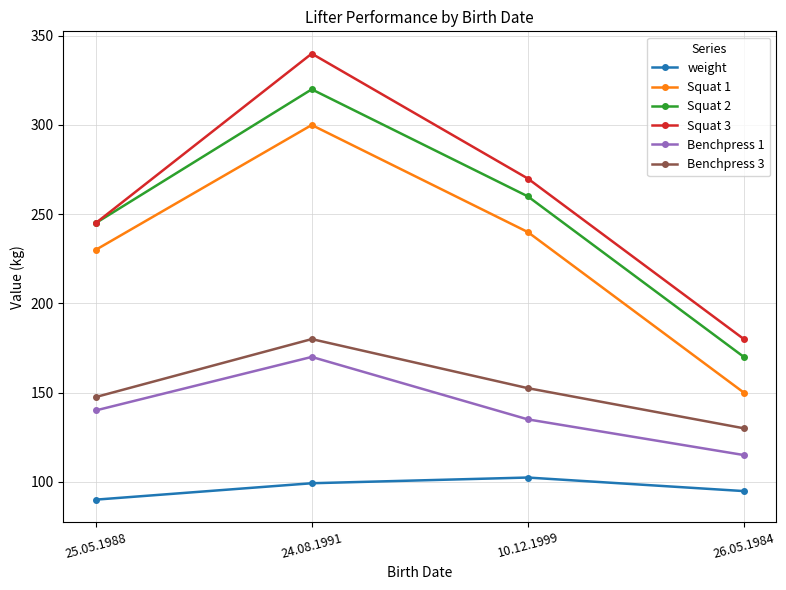

What position from the right is 26.05.1984?

1